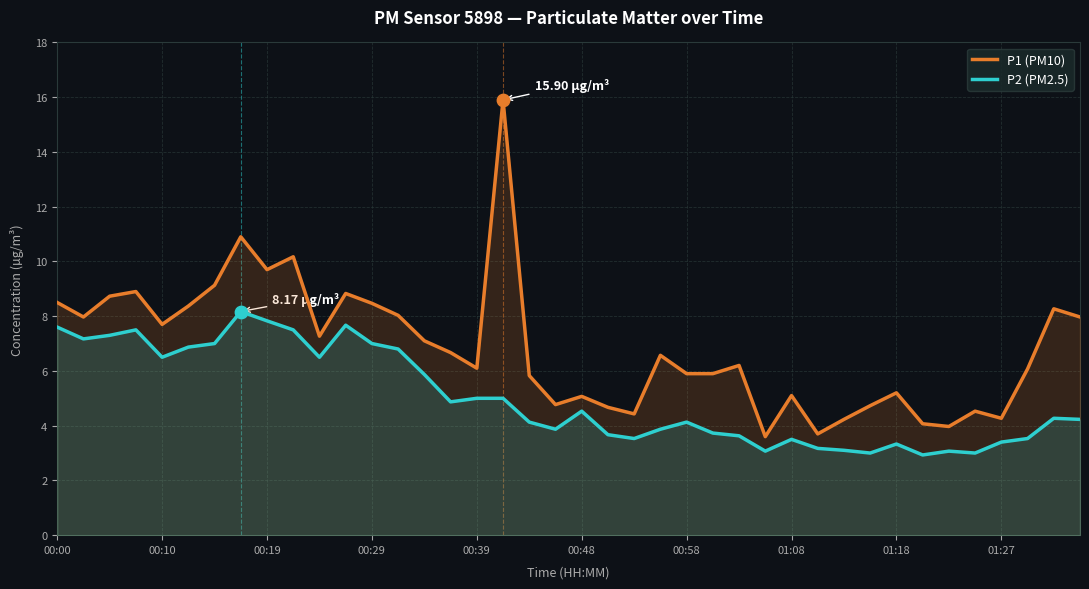

Which series has the largest total across all categories?

P1 (PM10)